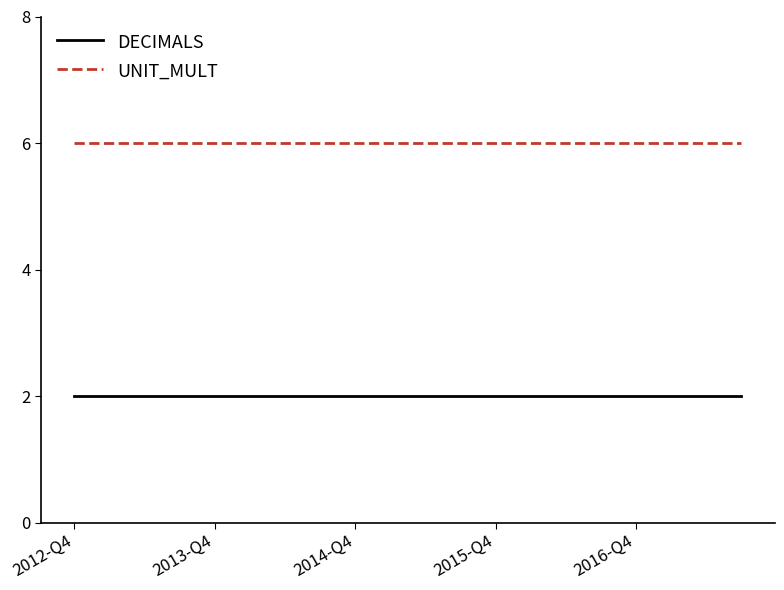

True or false: DECIMALS and UNIT_MULT cross at least once.

False